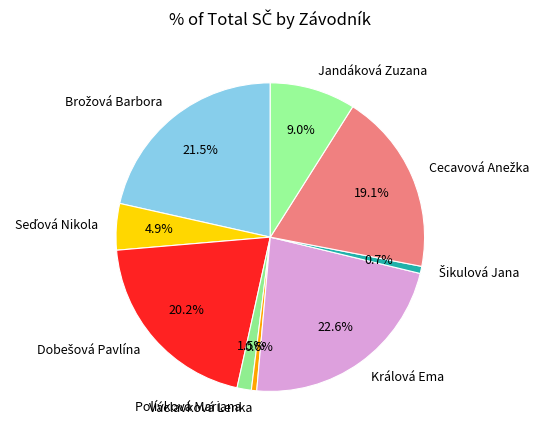

What portion of the pie excludes Jandáková Zuzana?

91.0%